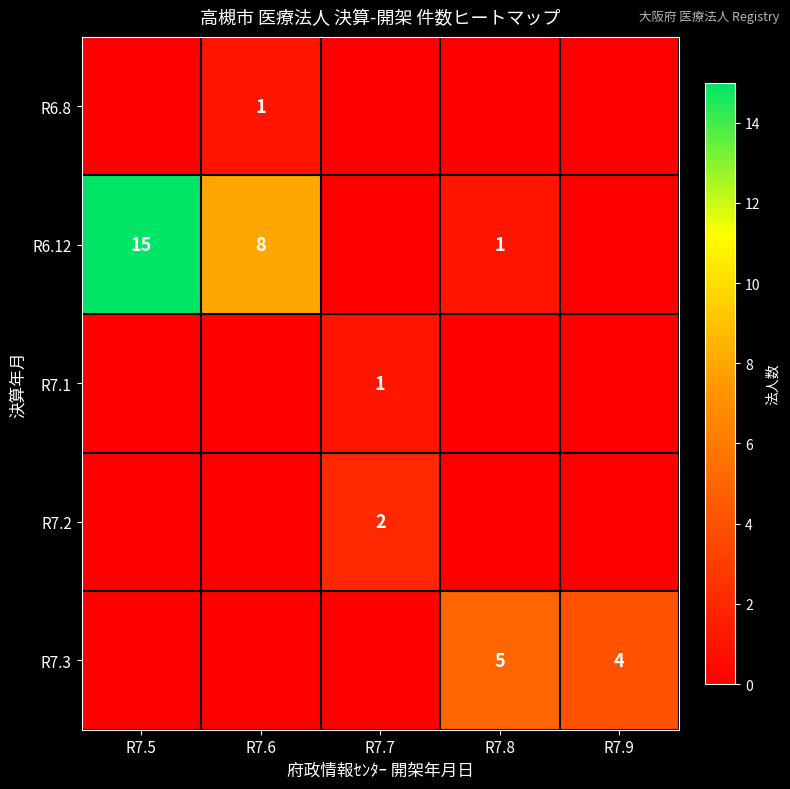

The R6.12 series shows 15 at R7.5. True or false?

True